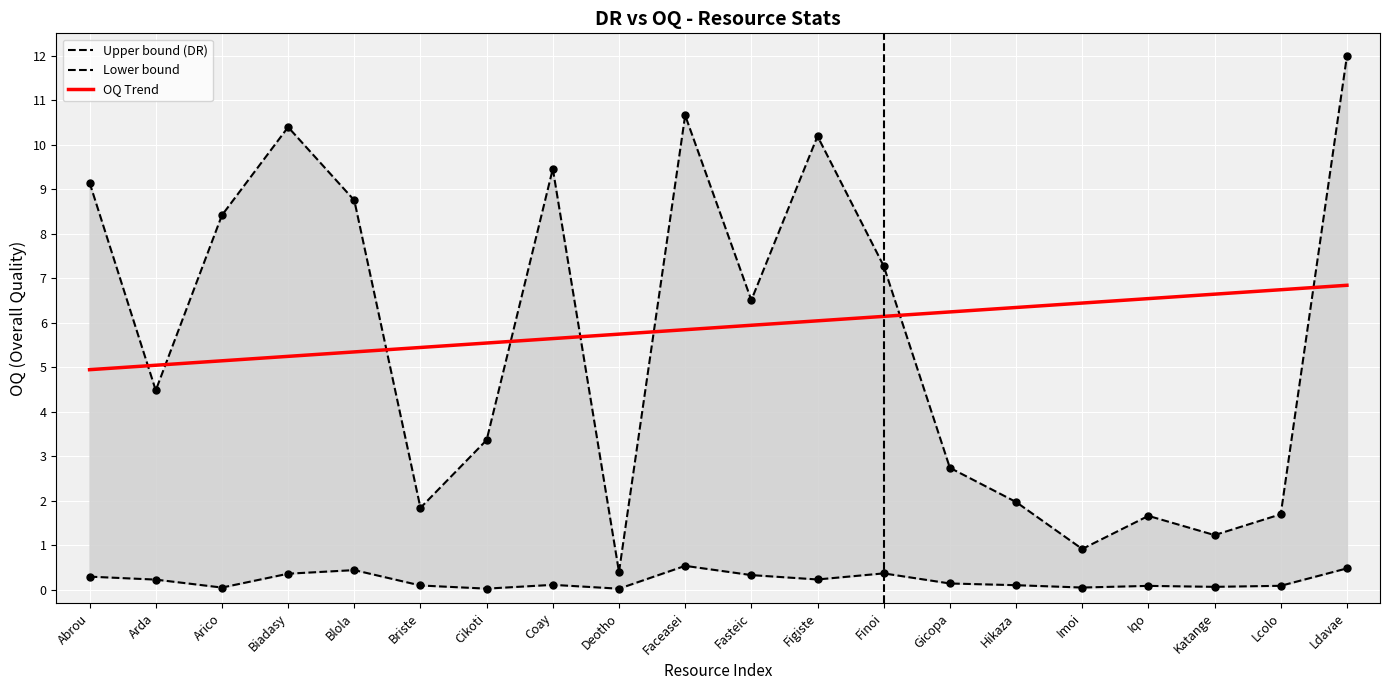

What is the highest value of the OQ Trend series?

6.8